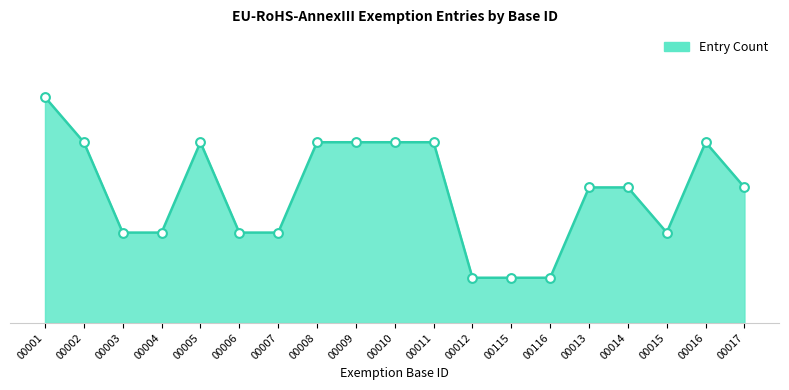

Does the chart have visible grid lines?

No